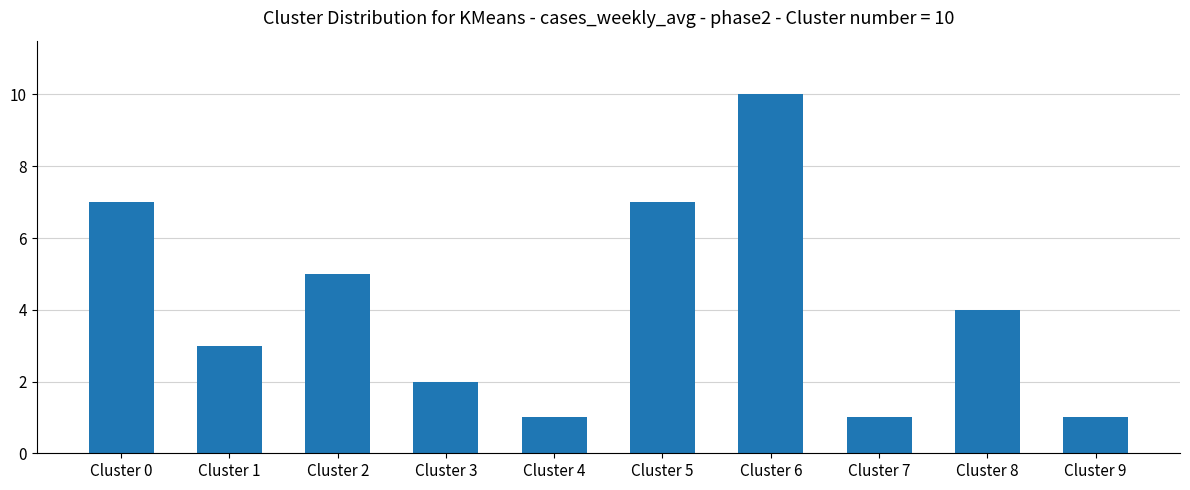

How many series are shown in this chart?

1